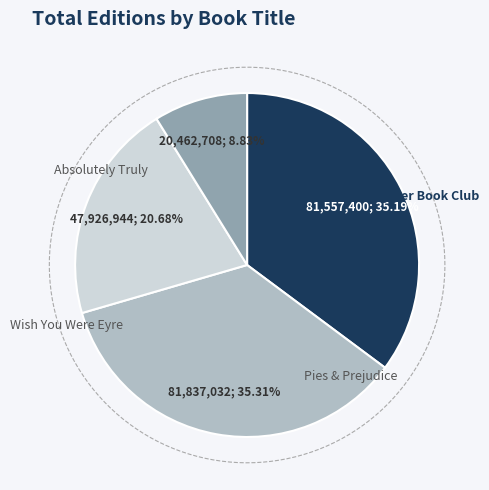

What percentage is the Wish You Were Eyre slice, to the nearest percent?

35%